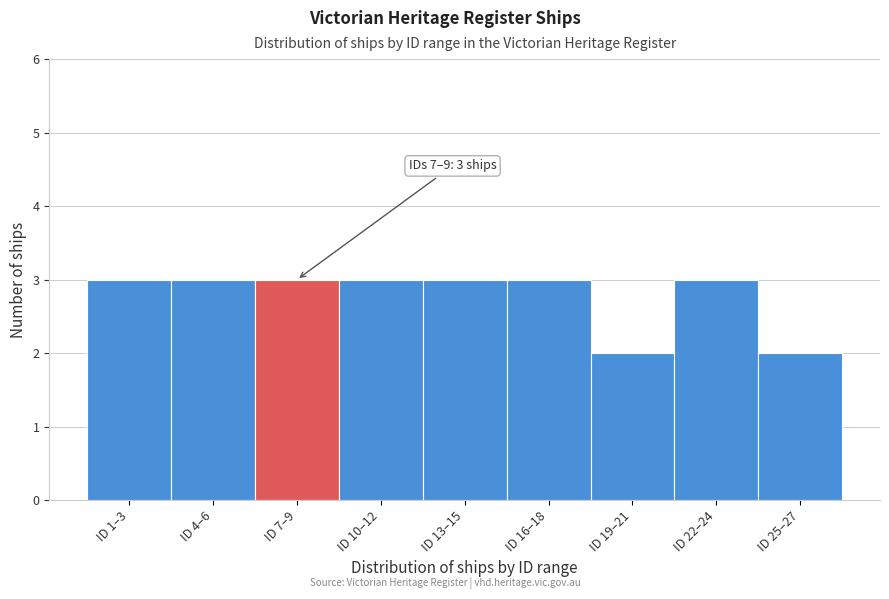

Reading right to left, list all the values displayed in this chart.

ID 25–27=2	ID 22–24=3	ID 19–21=2	ID 16–18=3	ID 13–15=3	ID 10–12=3	ID 7–9=3	ID 4–6=3	ID 1–3=3